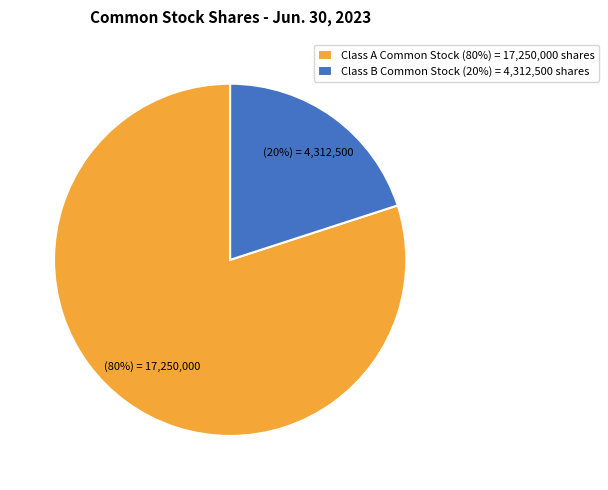

Is the sum of Class A Common Stock (80%) = 17,250,000 shares and Class B Common Stock (20%) = 4,312,500 shares greater than half?

Yes